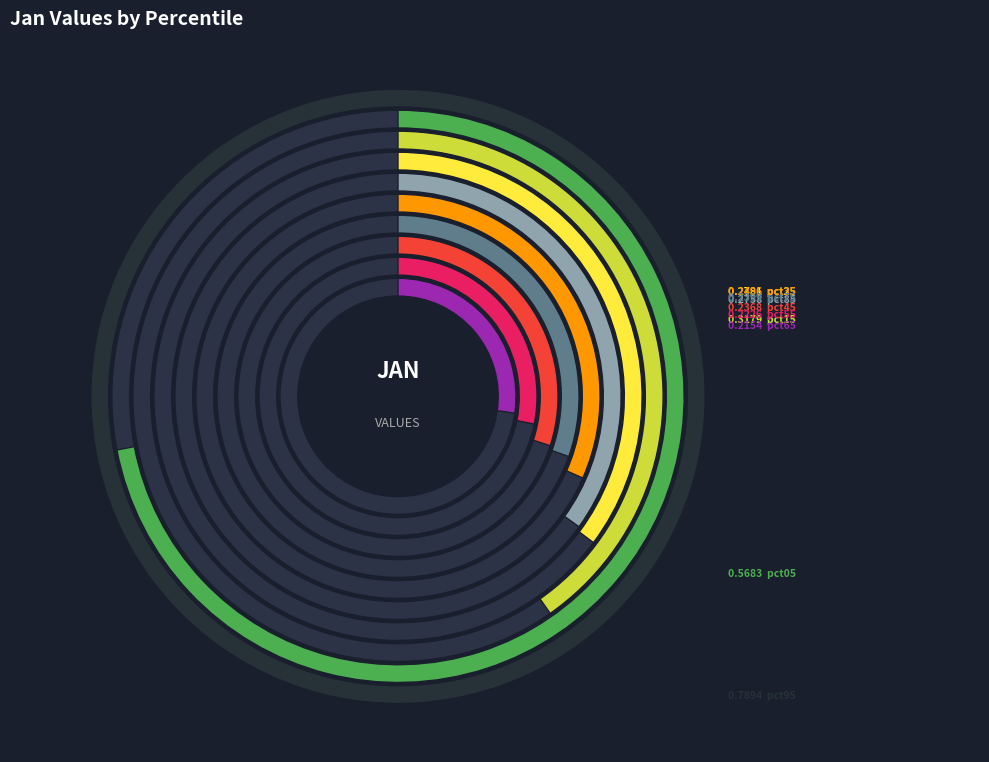

Is there a majority slice in this chart?

No